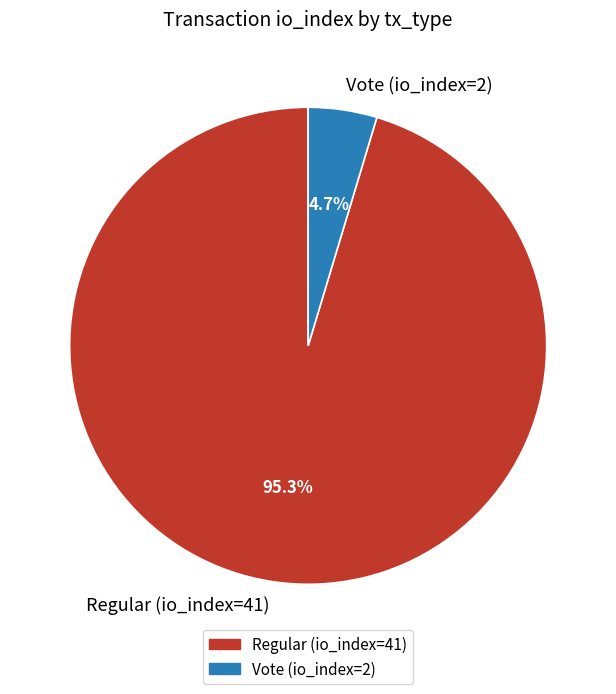

The Vote (io_index=2) slice represents 5% of the pie. True or false?

True